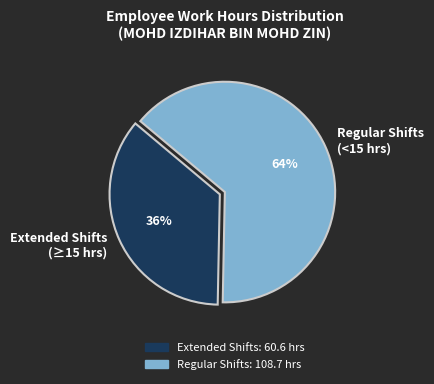

What percentage is the Regular Shifts (<15 hrs) slice, to the nearest percent?

64%